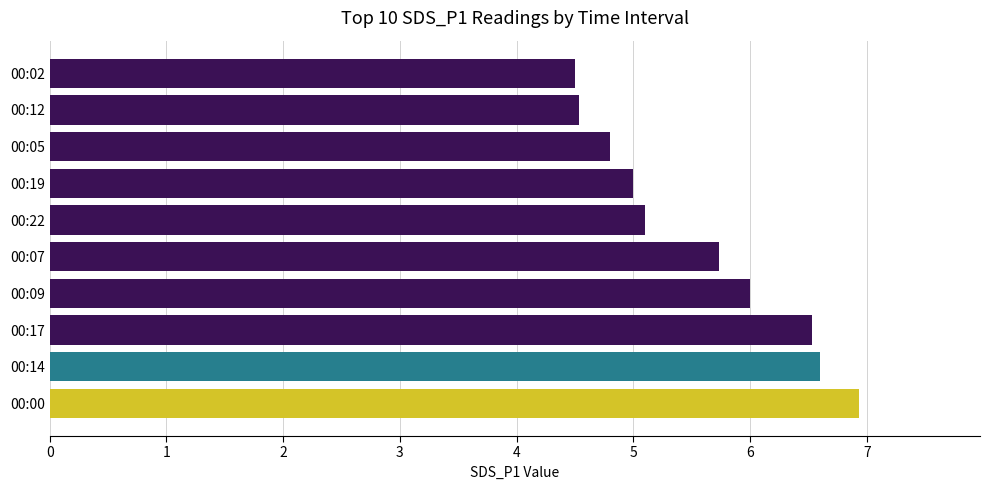

The chart shows a value of 1.8 at 00:05. True or false?

False